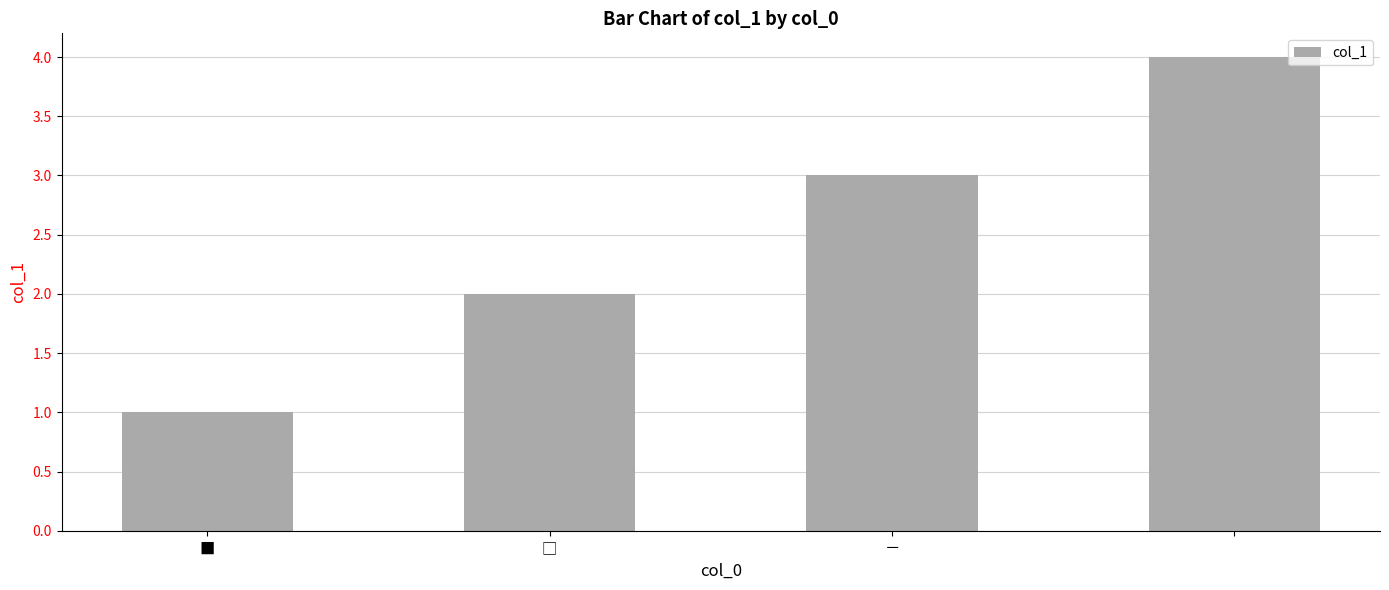

What is the maximum value shown in the chart?

4